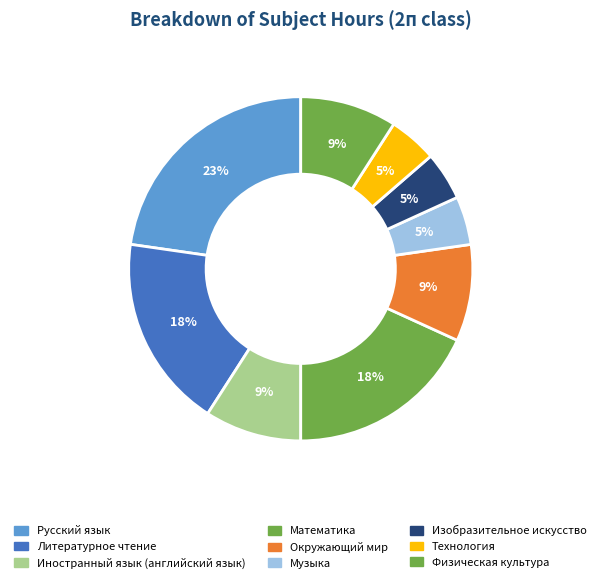

How many segments does this pie chart have?

9